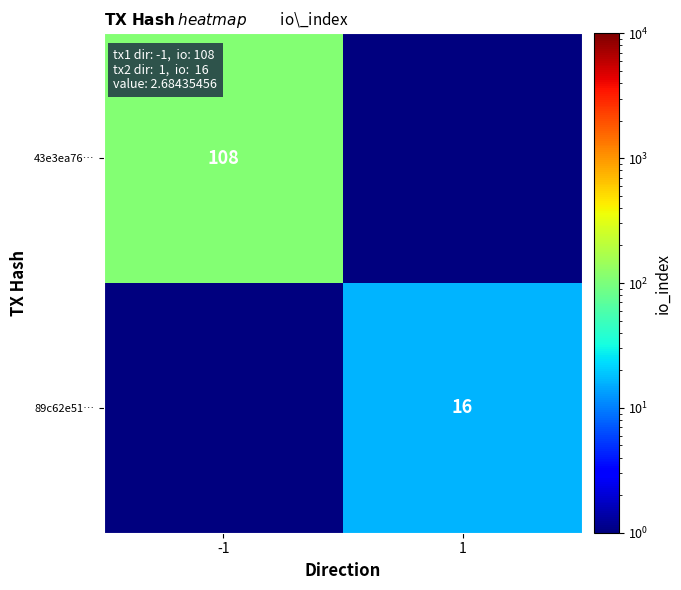

The value of 43e3ea76… at -1 is 62.5. True or false?

False